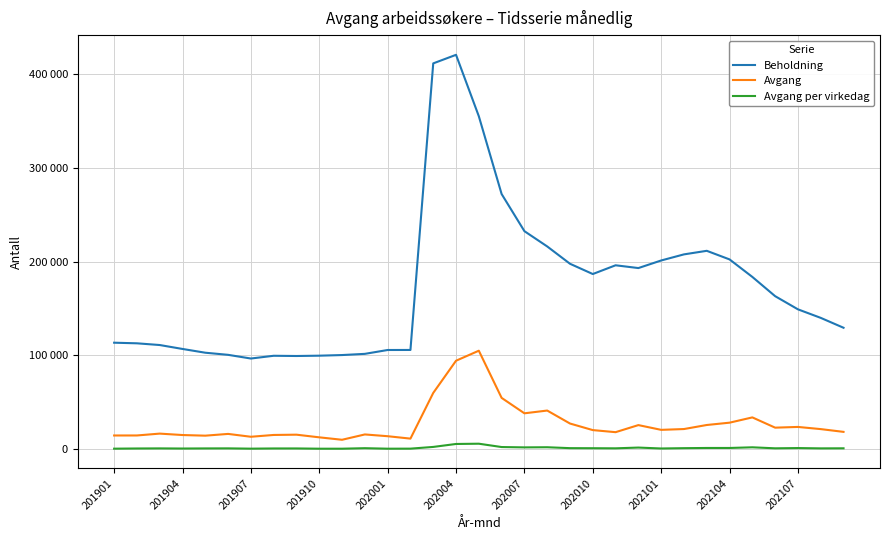

What are all the series names shown in the legend?

Beholdning, Avgang, Avgang per virkedag